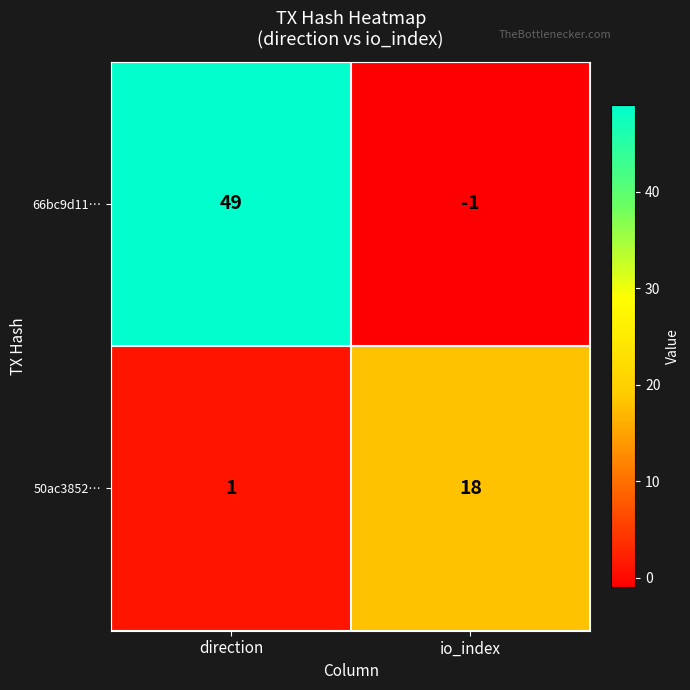

Where is 50ac3852… nearest to the value 9?

direction